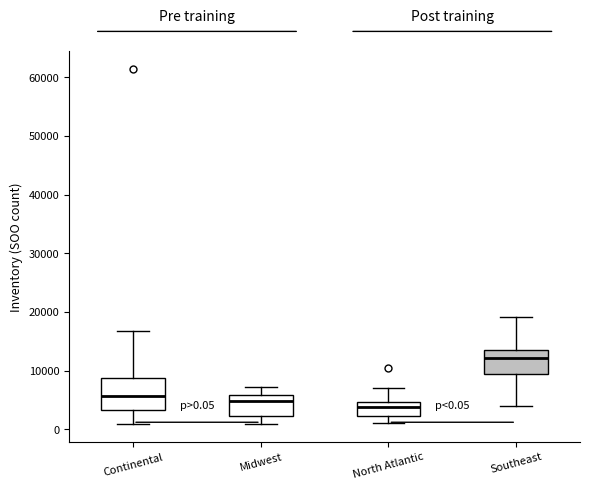

Which box is the tallest, from its lower edge to its upper edge?

Continental